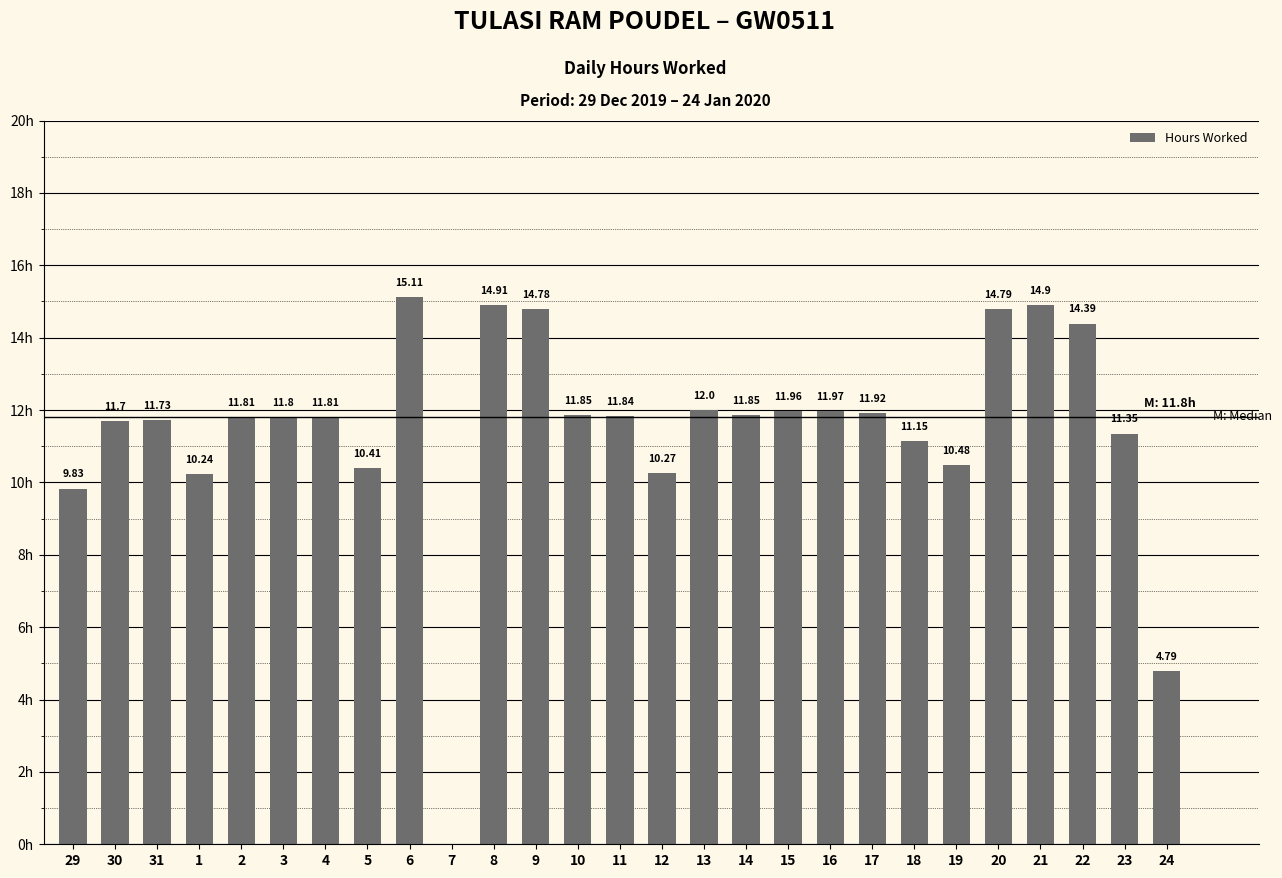

How many distinct data groups are displayed?

1